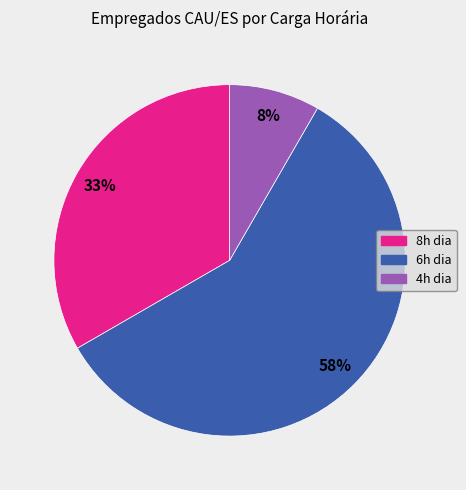

To the nearest percent, what is the average slice percentage?

33%